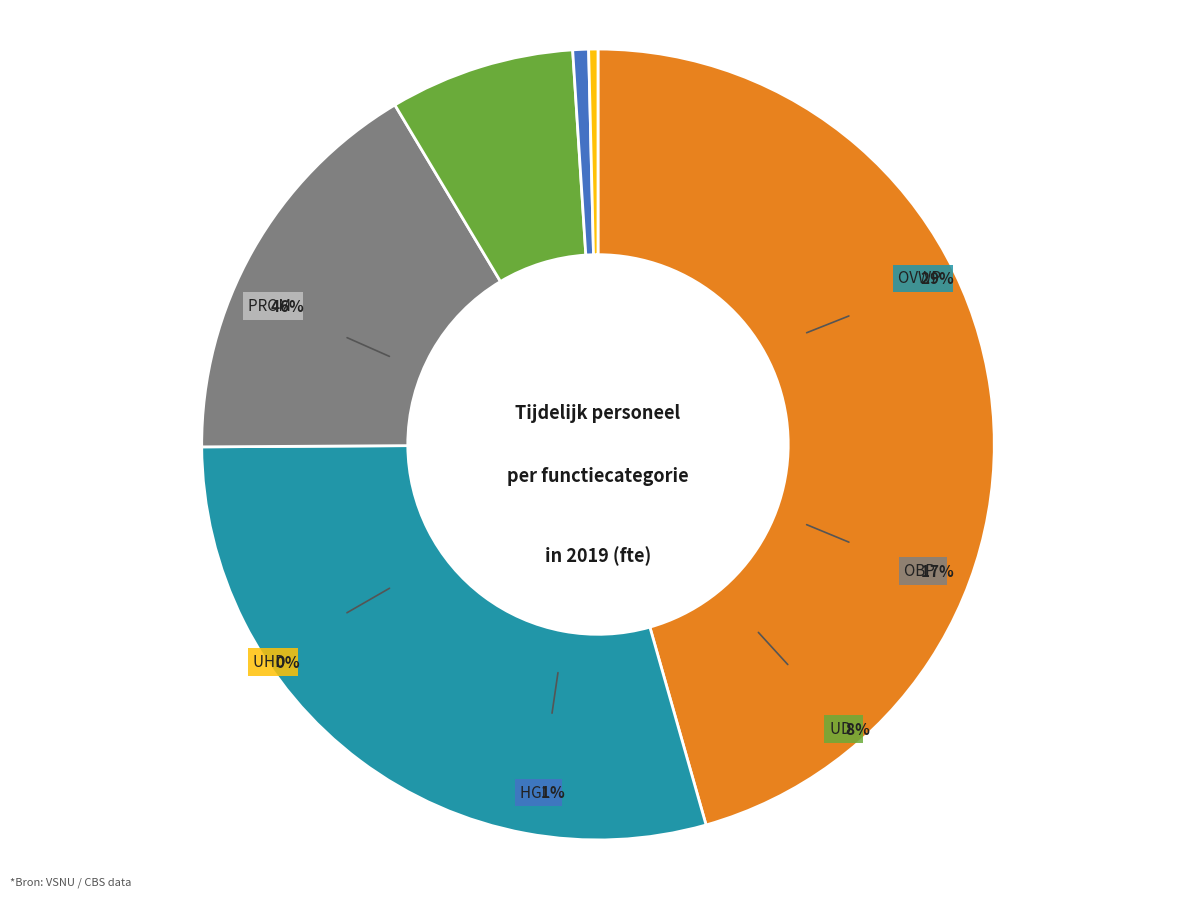

What is the ratio of the value at OBP to the value at HGL?

25.7